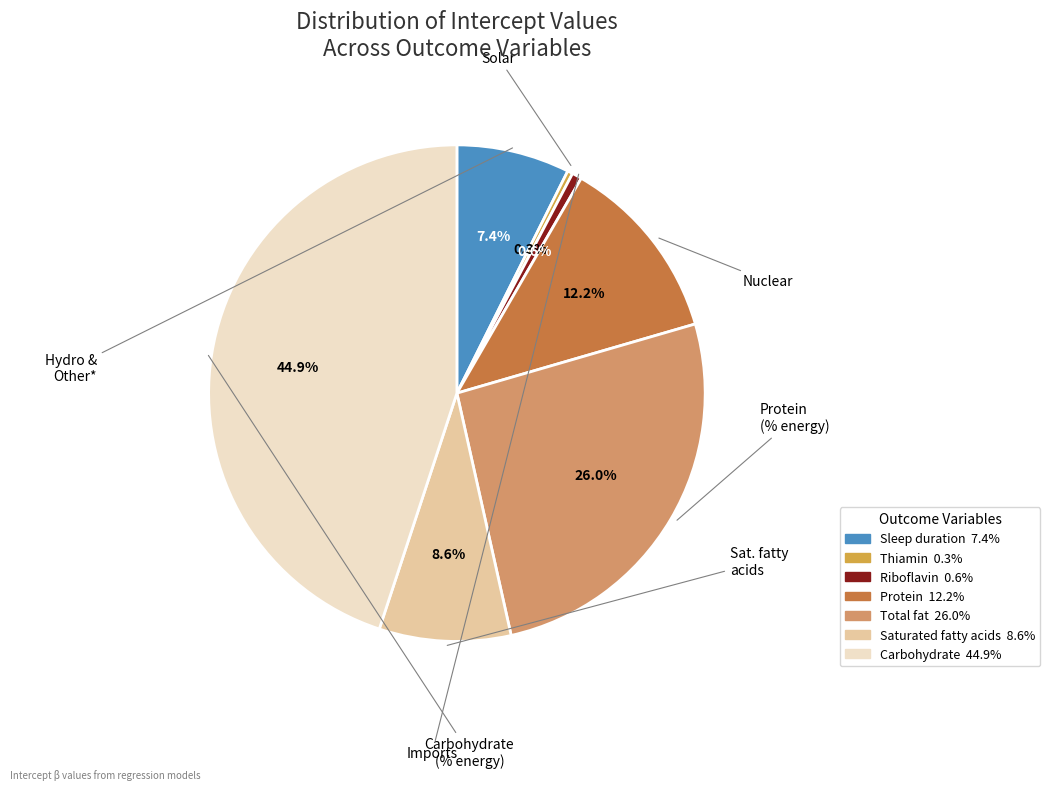

Combined, what portion of the pie is Thiamin and Saturated fatty acids?

8.9%